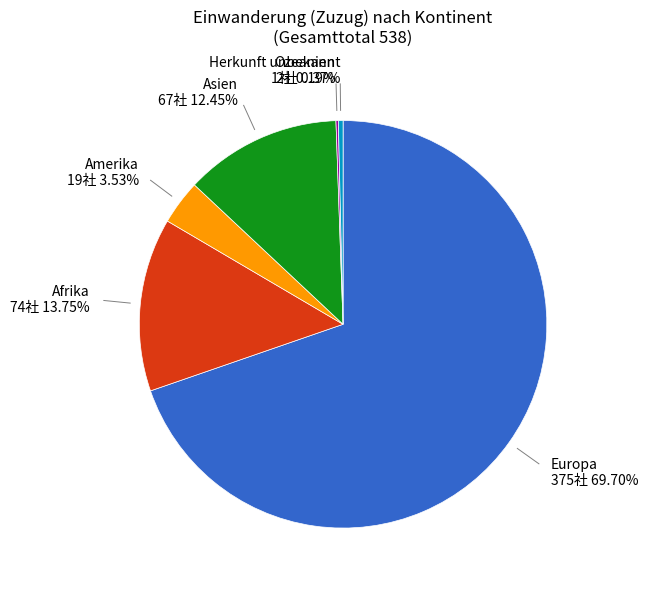

Is there a majority slice in this chart?

Yes